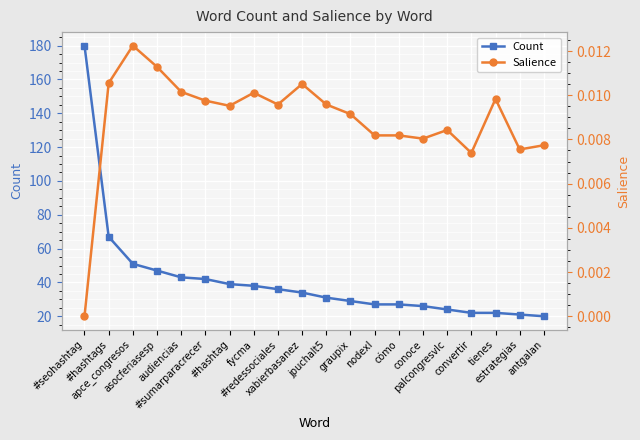

True or false: Count and Salience cross at least once.

False